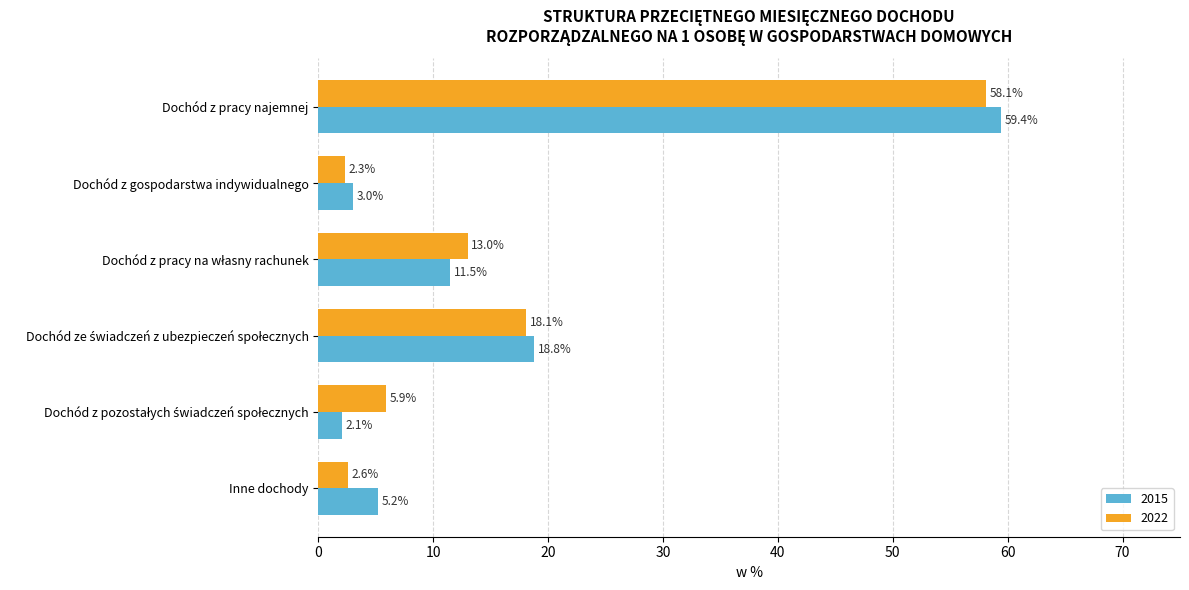

What is the difference between the highest and lowest values at Dochód z gospodarstwa indywidualnego?

0.7